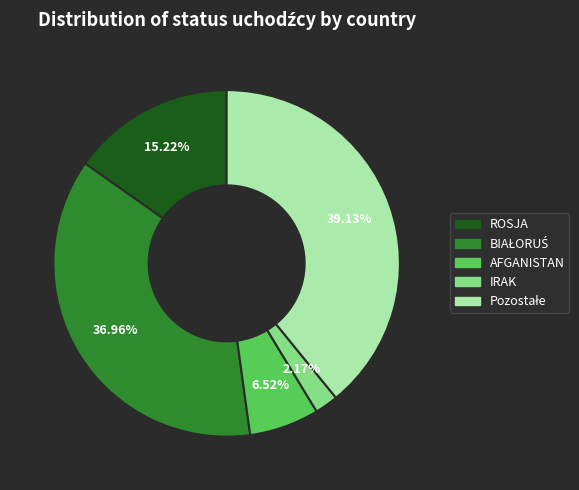

How many segments does this pie chart have?

5